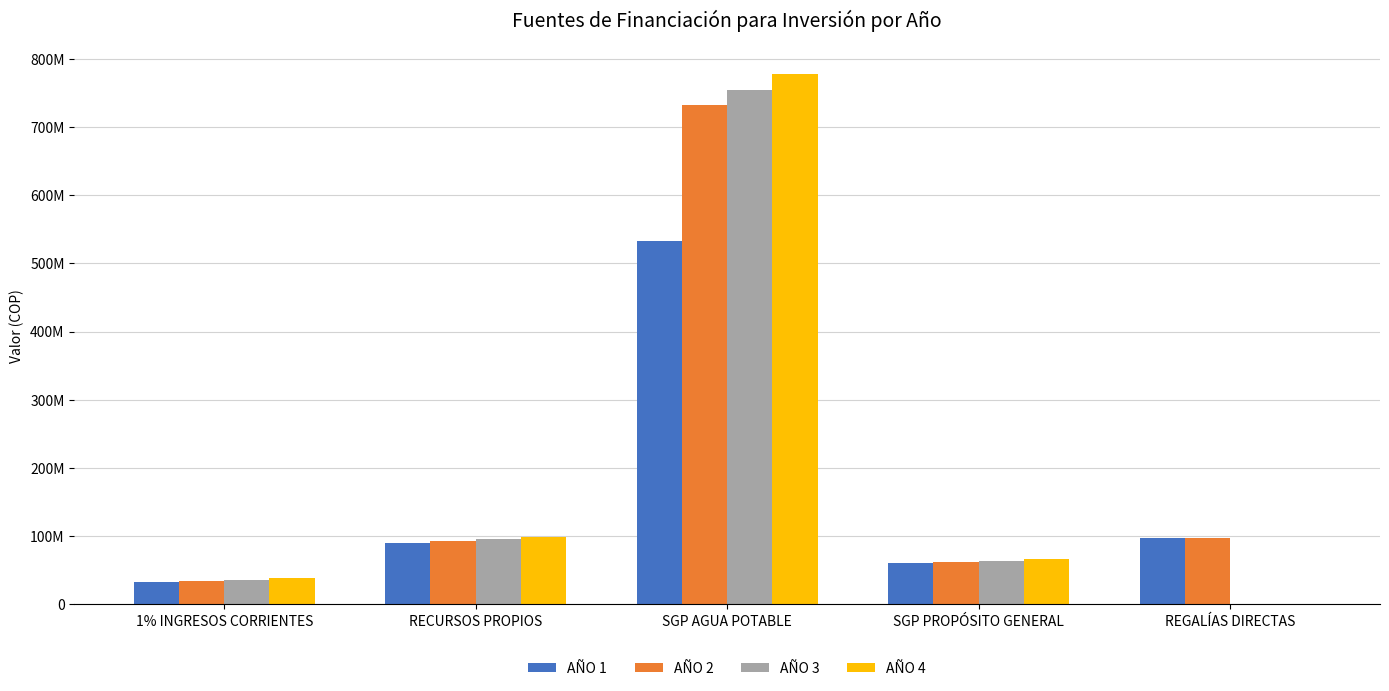

What is the sum of all AÑO 3 values?

950334298